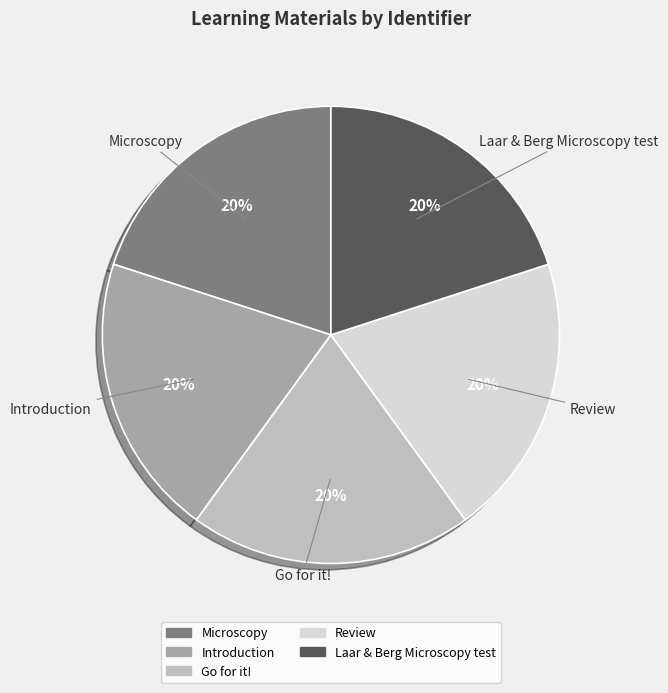

Does Introduction represent more than half of the total?

No